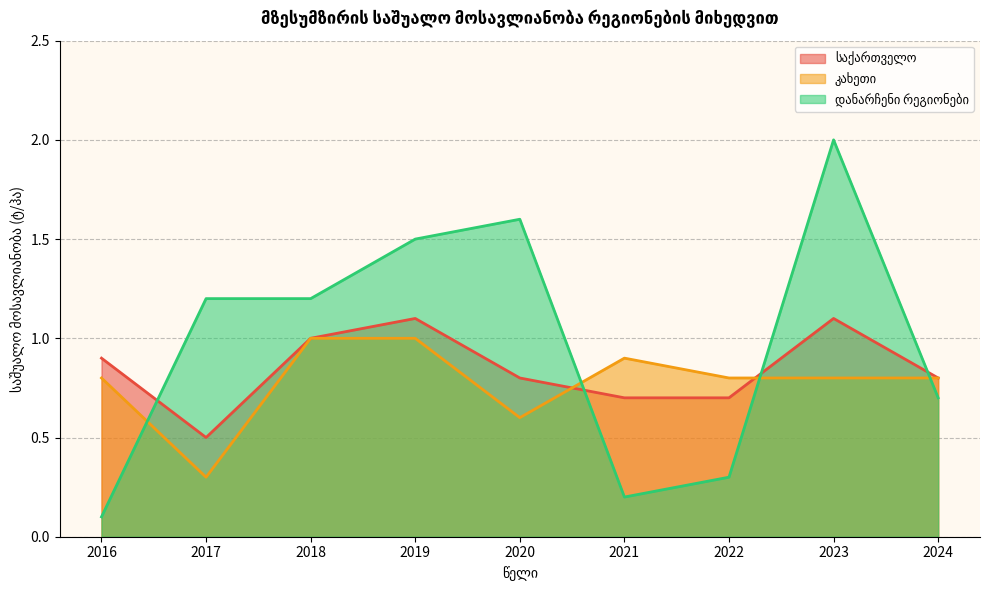

How many interior local valleys does the დანარჩენი რეგიონები series have?

1